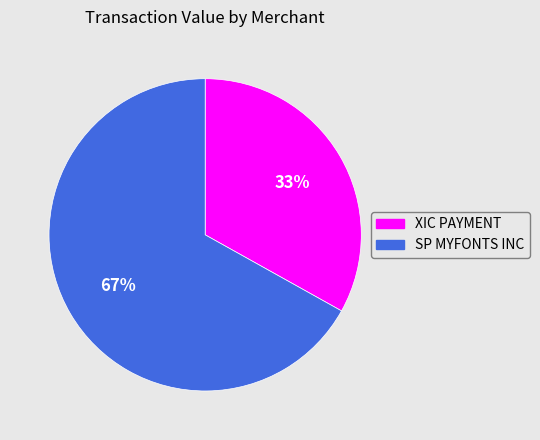

Count the number of slices in the pie.

2